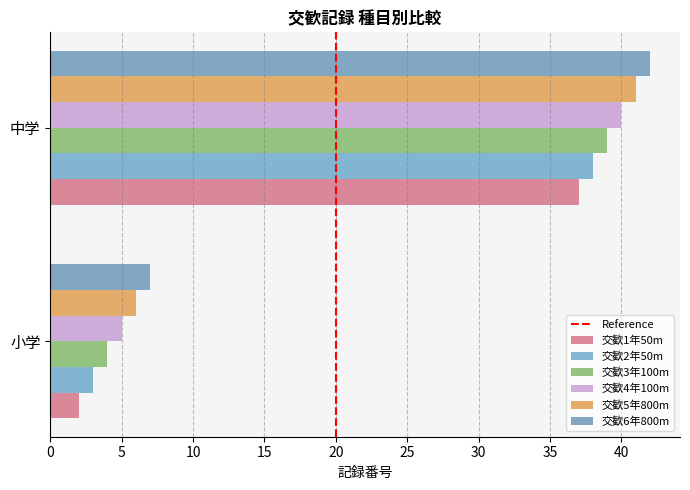

How many values in the 交歓2年50m series are below 38?

1